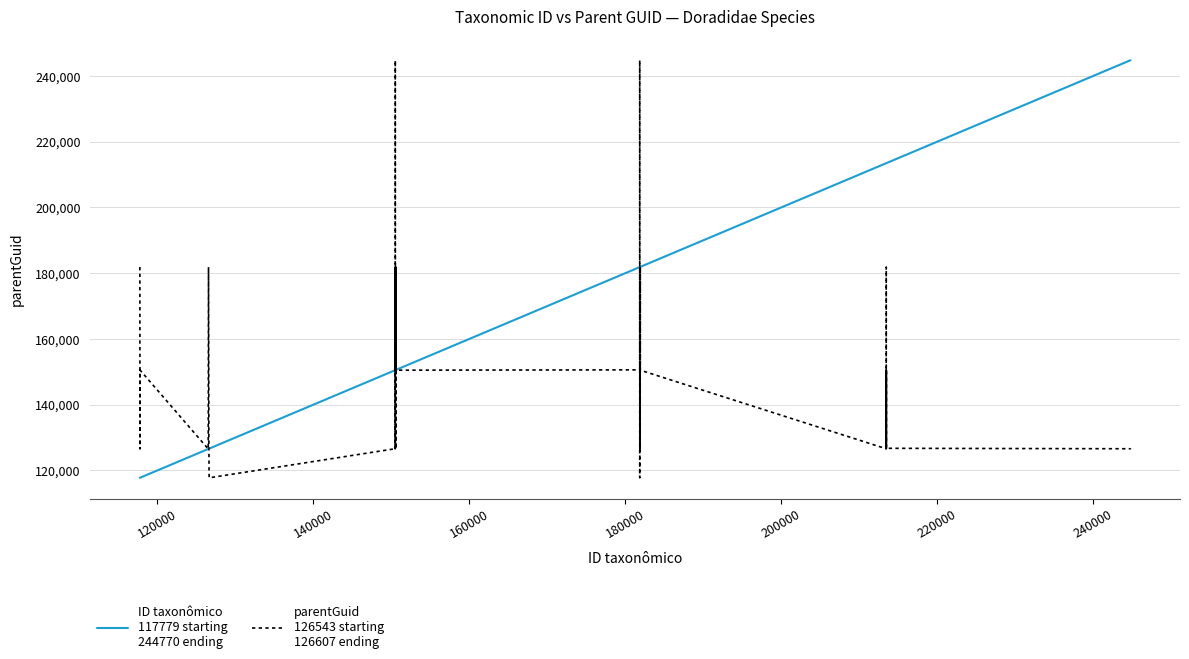

How many categories are shown in the chart?

40